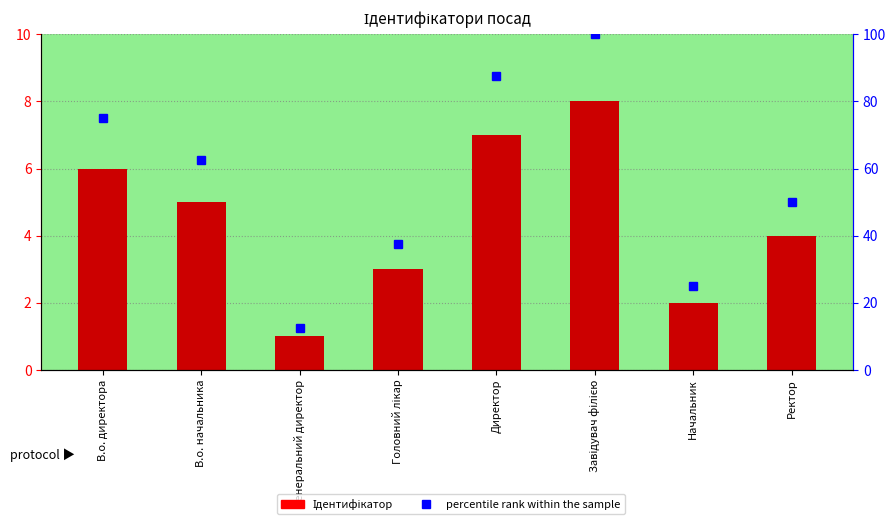

Which series has the largest range (max minus min)?

percentile rank within the sample